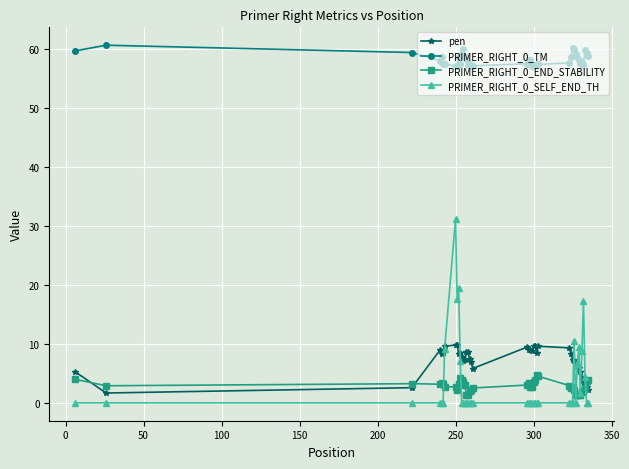

Rank the series by their maximum value, from highest to lowest.

PRIMER_RIGHT_0_TM, PRIMER_RIGHT_0_SELF_END_TH, pen, PRIMER_RIGHT_0_END_STABILITY